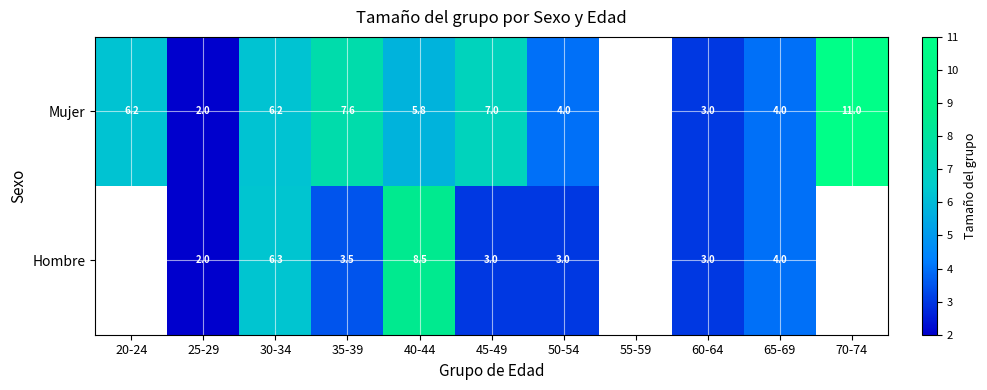

Between 25-29 and 45-49, which series saw the biggest shift?

Mujer